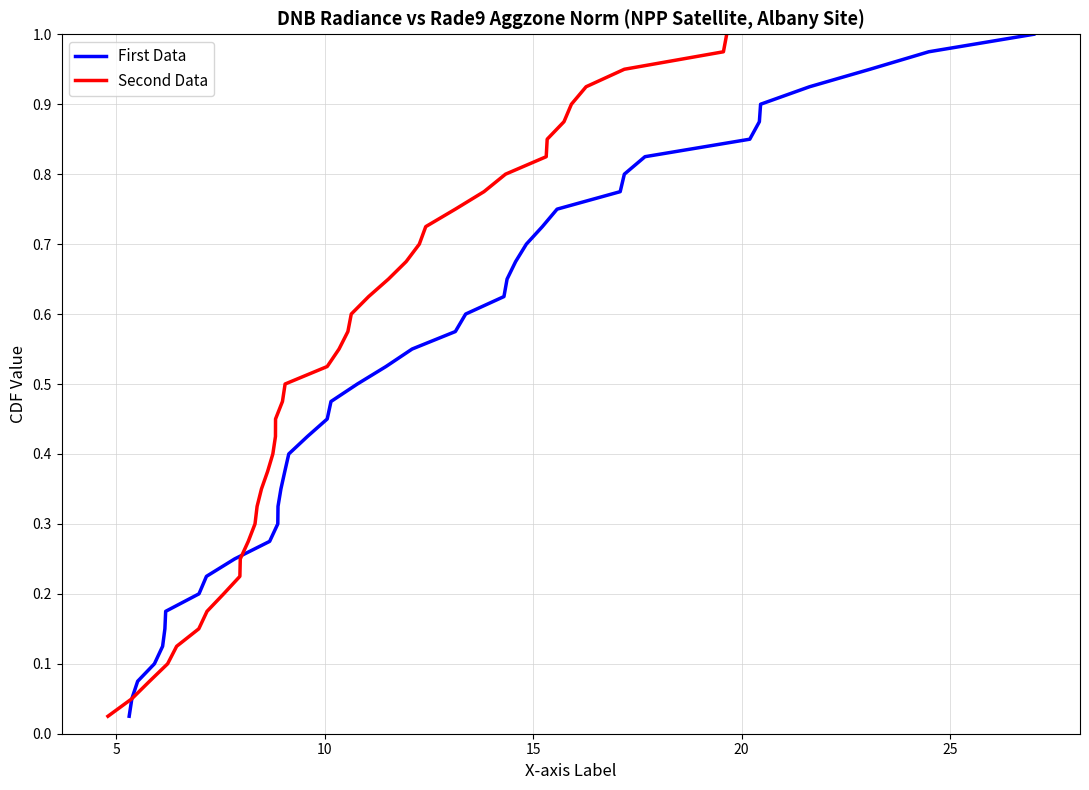

Is it true that First Data equals 1.5 at 37?

False